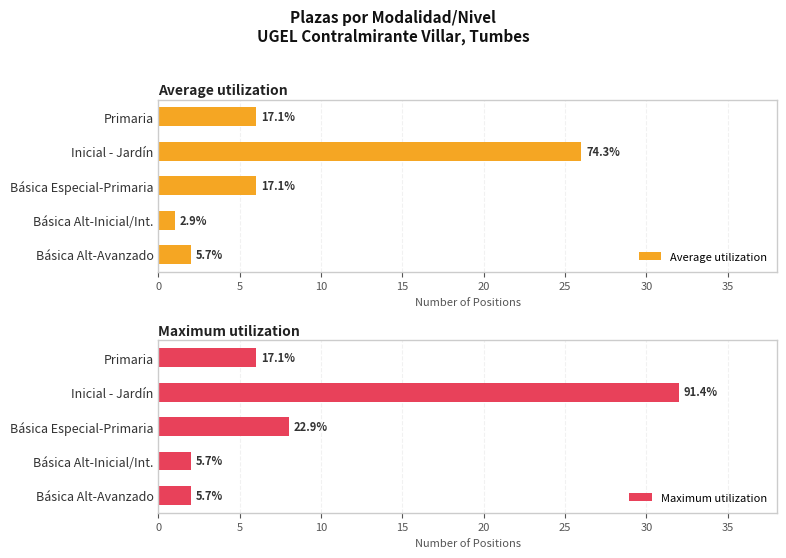

Between Básica Alt-Avanzado and Inicial - Jardín, which series saw the biggest shift?

Maximum utilization